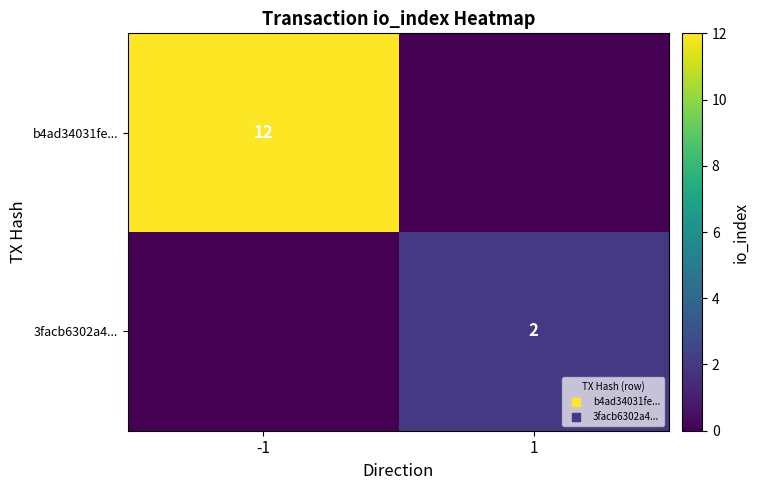

What is the difference between the highest and lowest values at 1?

2